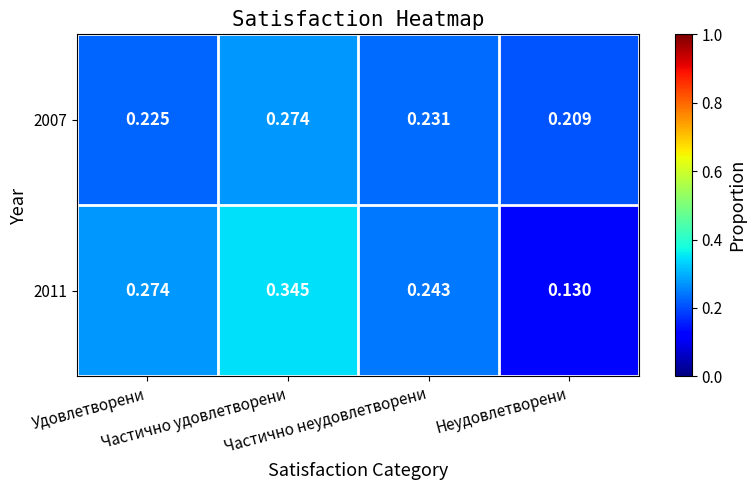

How many distinct data groups are displayed?

2